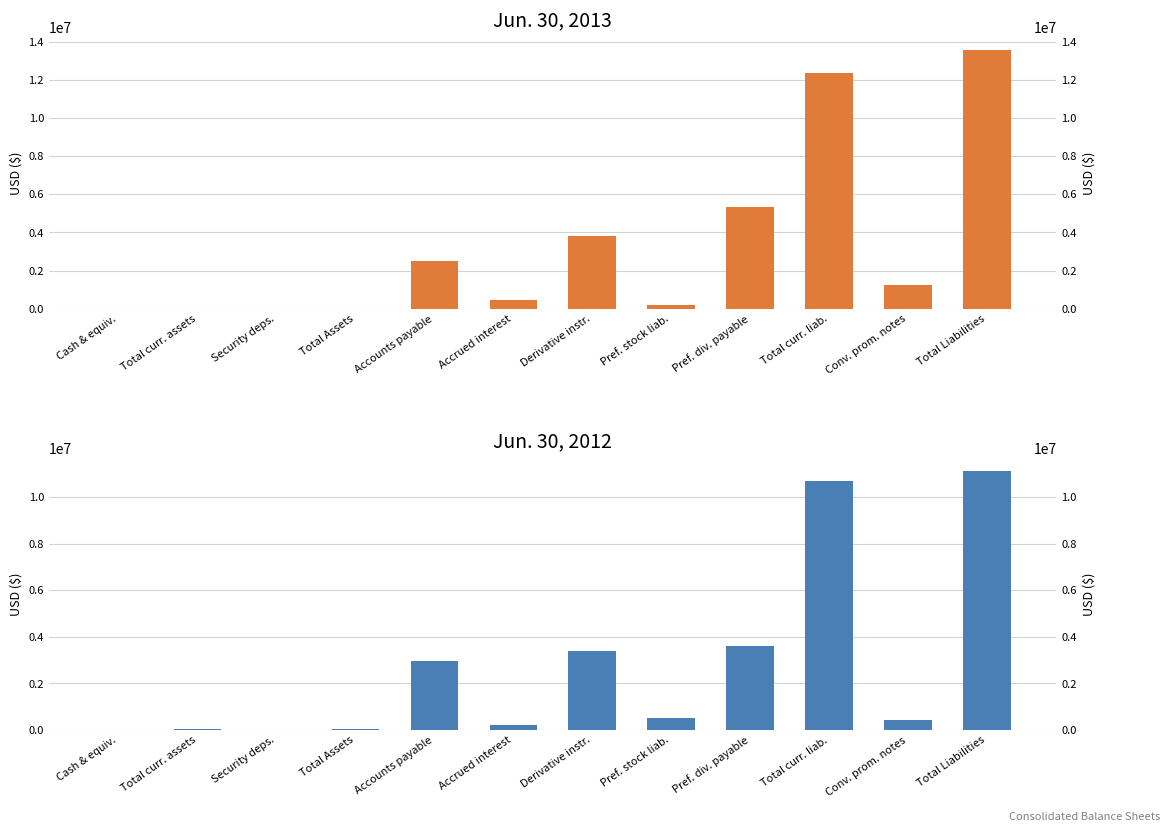

What is the value of the Jun. 30, 2012 bar at the 9th from the left?

3605515